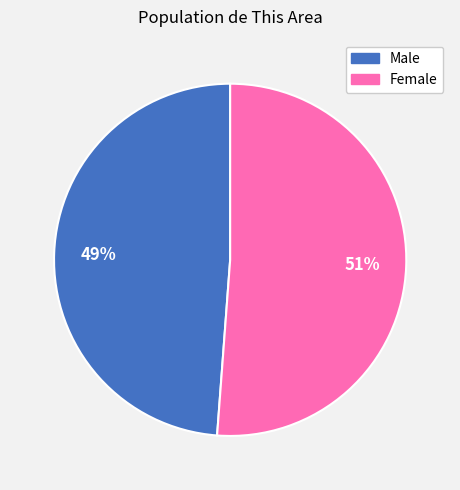

Is there a majority slice in this chart?

Yes